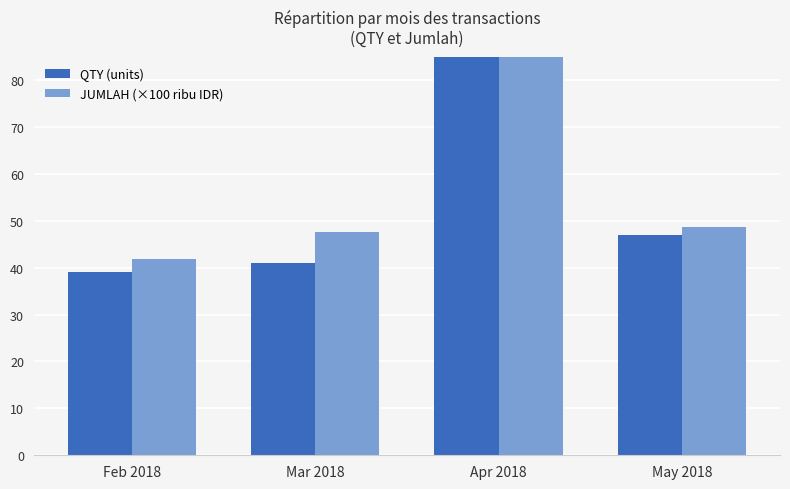

The JUMLAH (×100 ribu IDR) series shows 48.6 at May 2018. True or false?

True